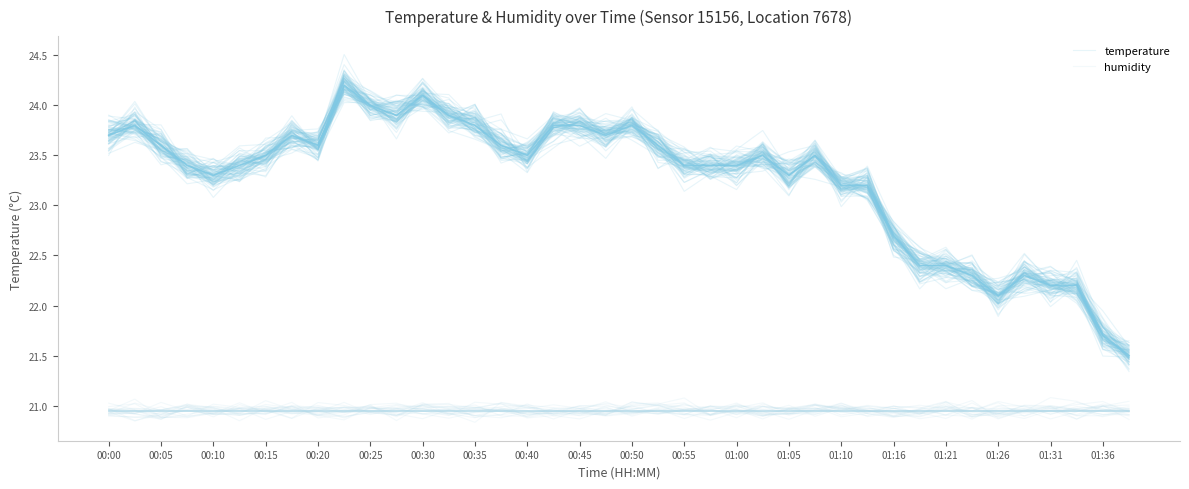

Is the value of humidity at 01:16 greater than the value of temperature at 00:15?

No